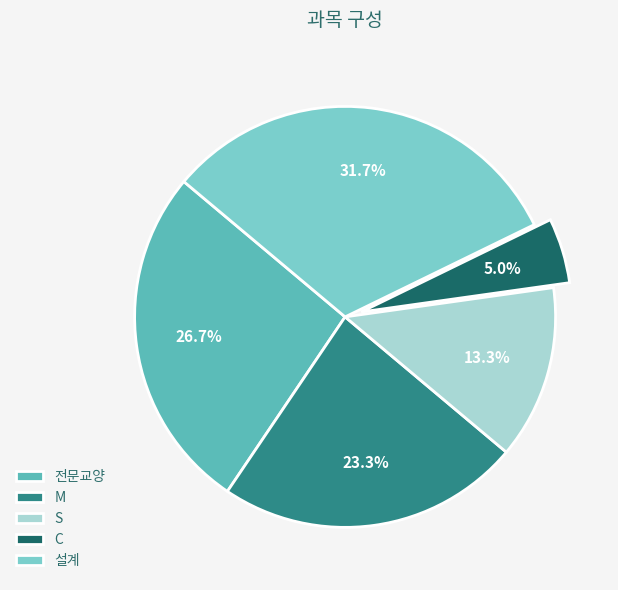

To the nearest percent, what percentage of the pie is C?

5%